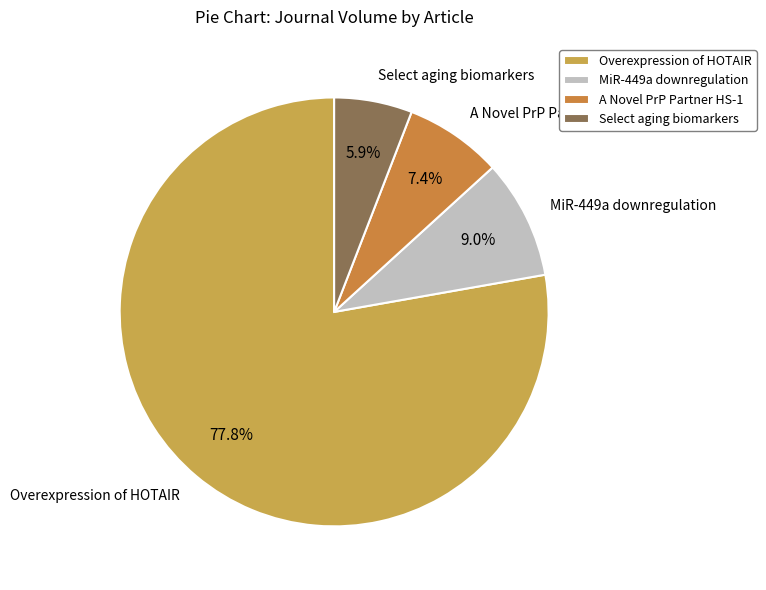

Does A Novel PrP Partner HS-1 account for over 50% of the chart?

No